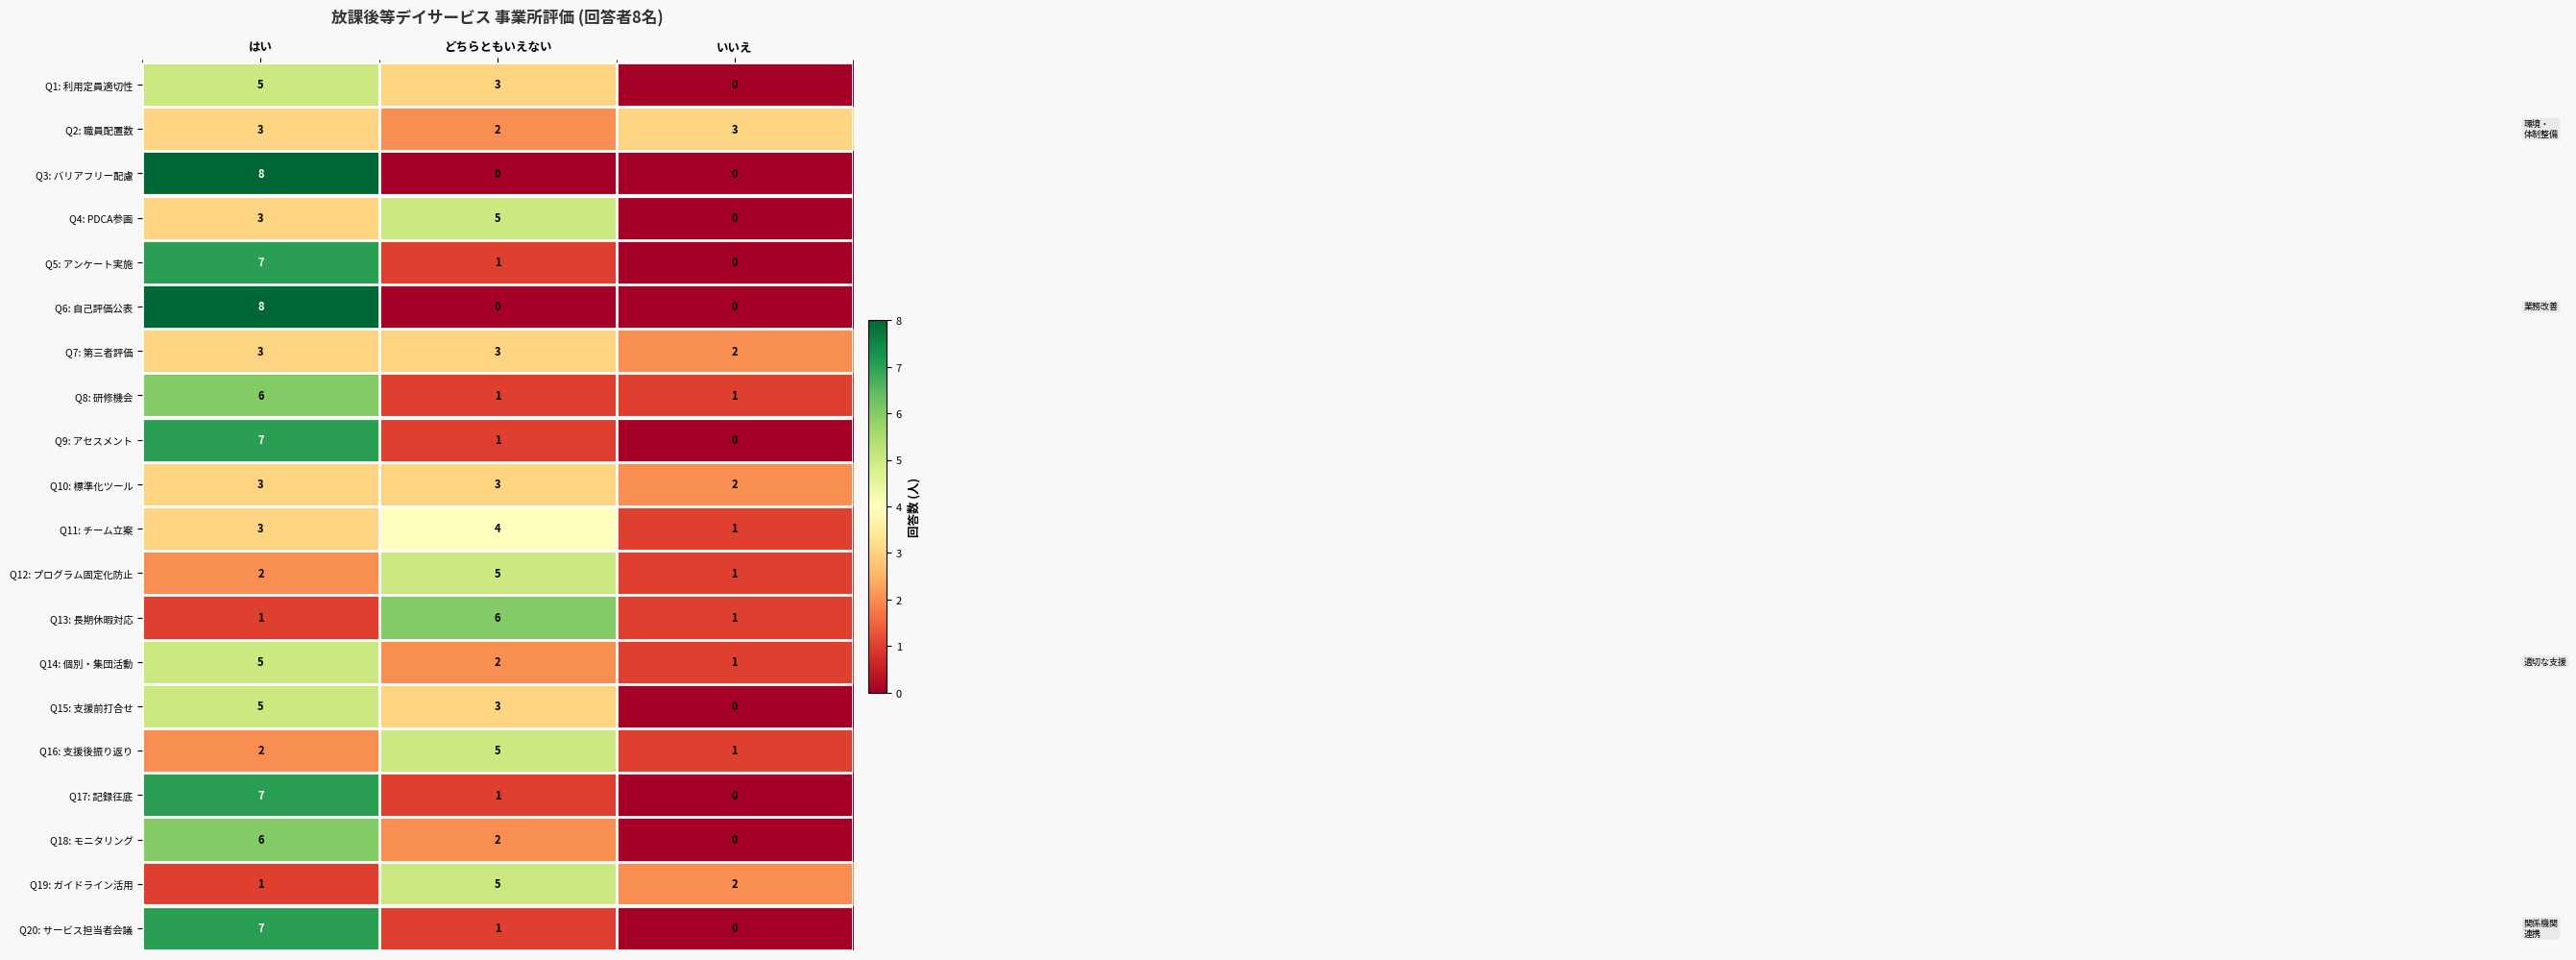

Which label corresponds to the largest value in the chart?

はい